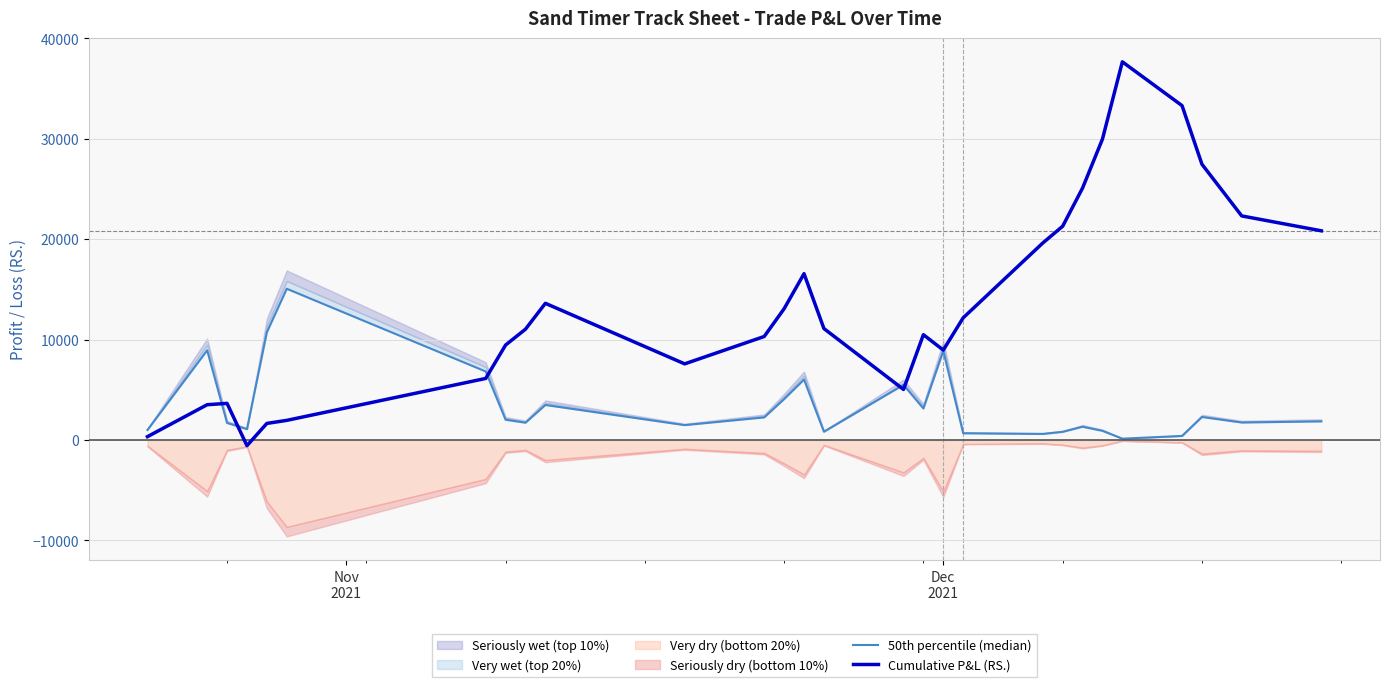

What is the value of the 50th percentile (median) point at the 1st from the left?

1002.1